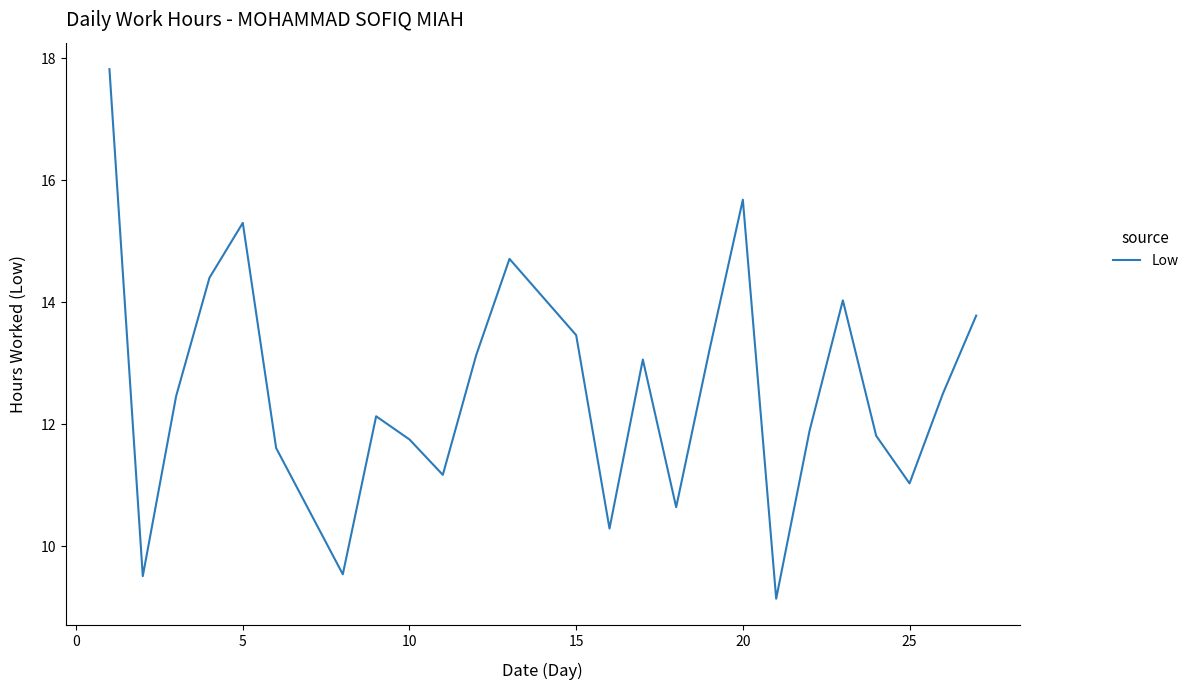

What is the minimum value shown in the chart?

9.1